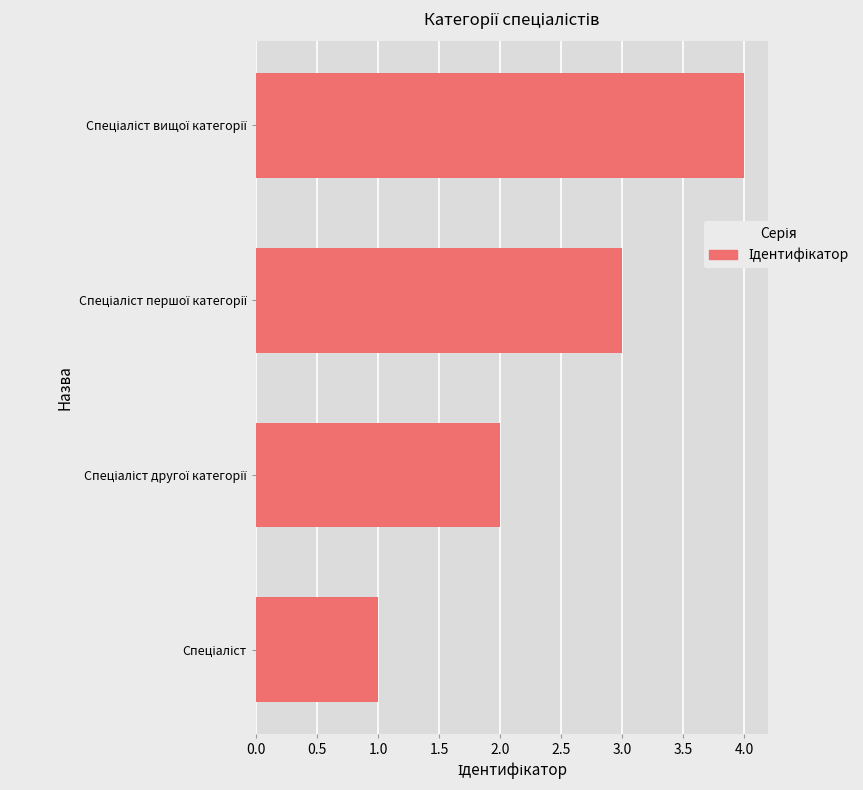

What is the maximum value shown in the chart?

4